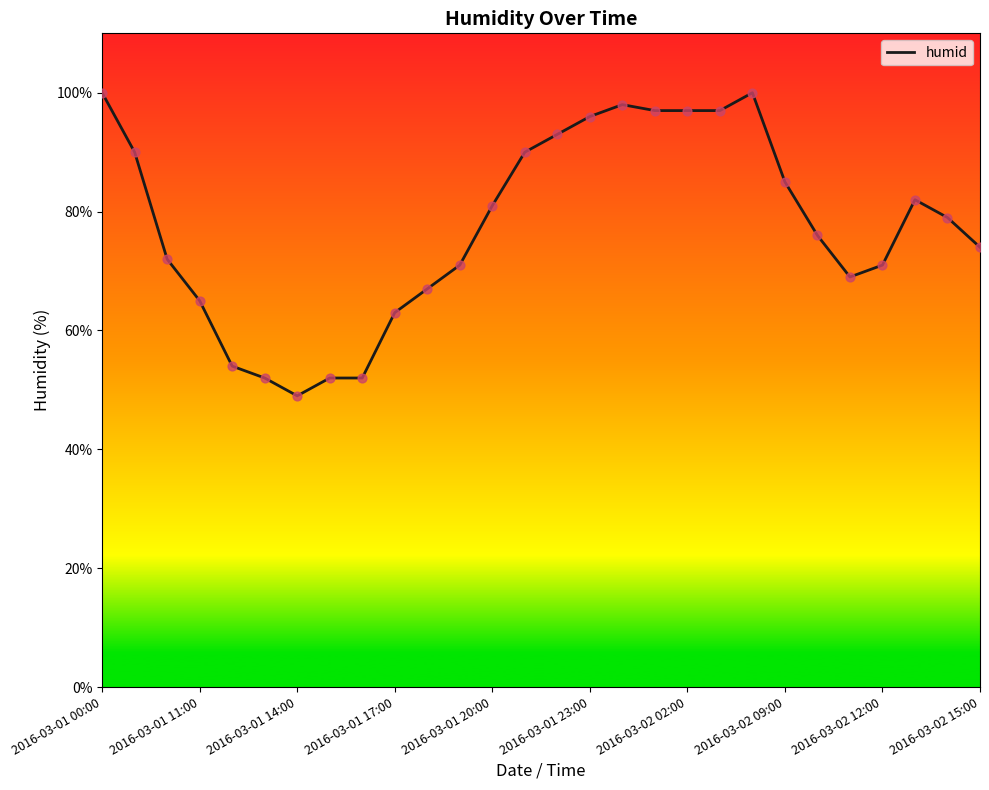

What is the difference between the maximum and minimum values?

51